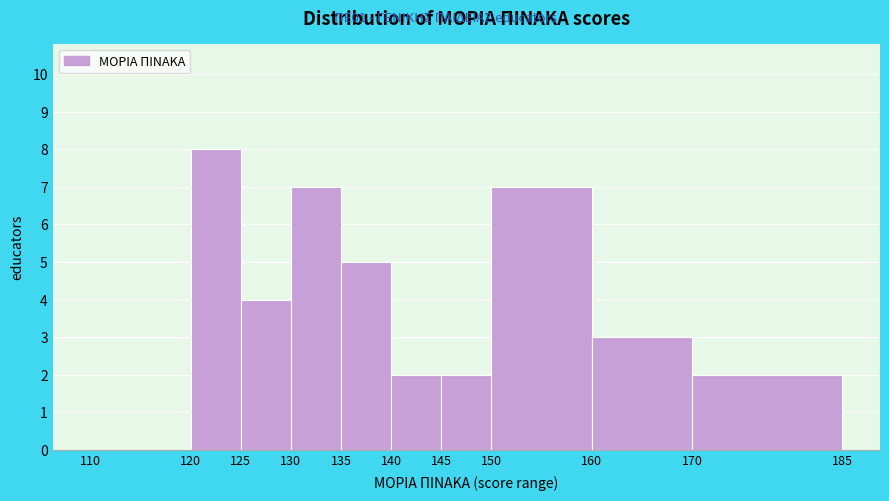

Reading left to right, transcribe this chart: for each bar, give the range it covers on the x-axis and its height. The values are not printed on the chart, so give them approximately, as read against the axis.

110 to 120: 0
120 to 125: 8
125 to 130: 4
130 to 135: 7
135 to 140: 5
140 to 145: 2
145 to 150: 2
150 to 160: 7
160 to 170: 3
170 to 185: 2